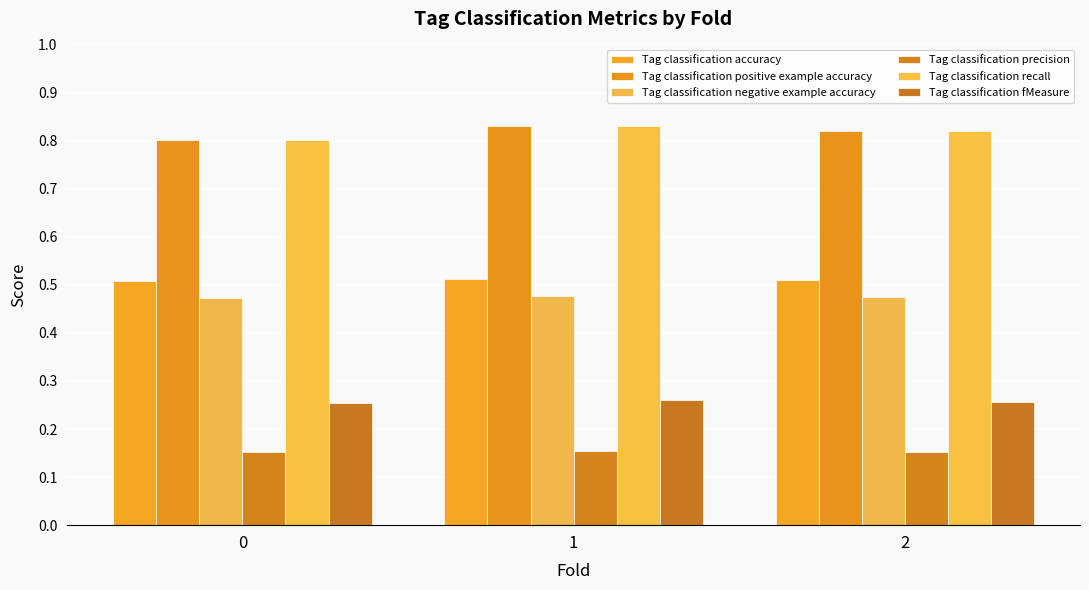

Does the chart contain stacked bars?

No